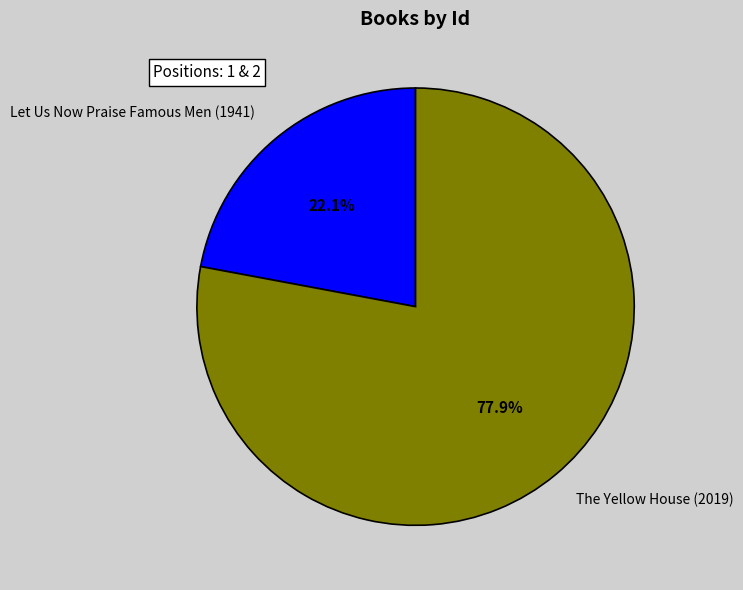

Which has a higher value, Let Us Now Praise Famous Men (1941) or The Yellow House (2019)?

The Yellow House (2019)